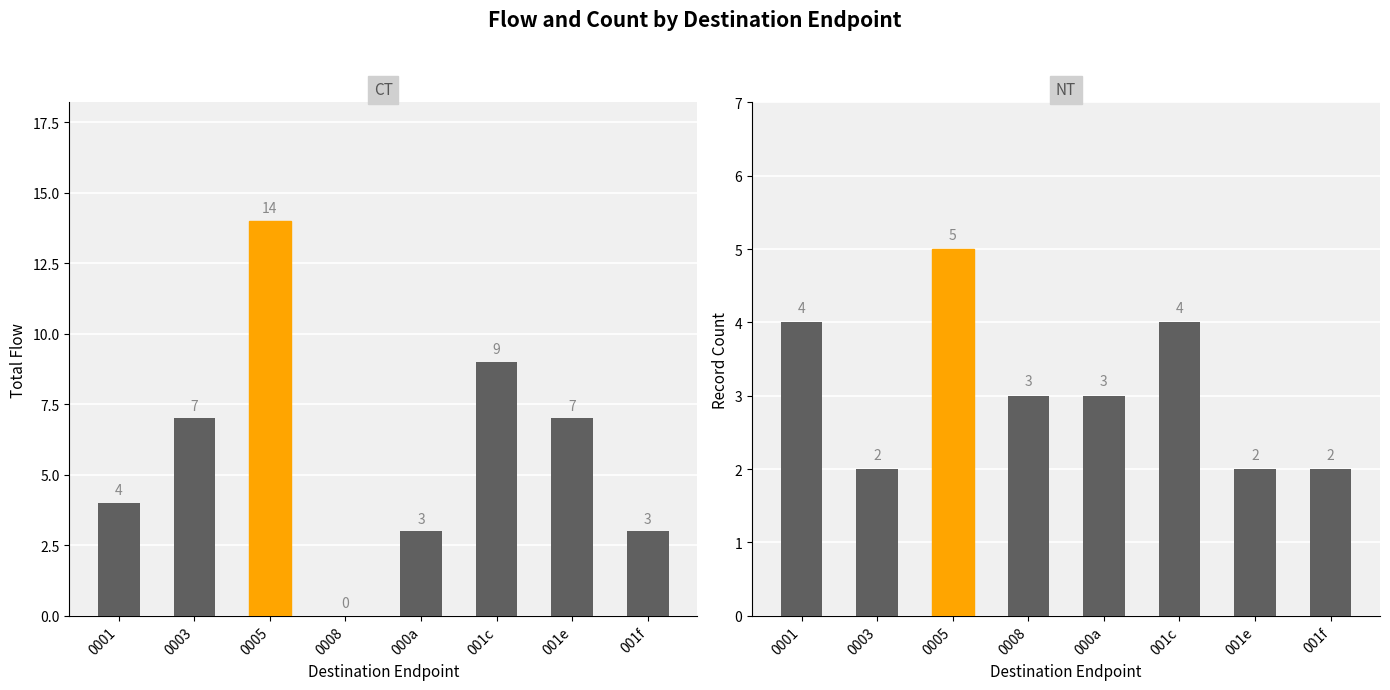

Rank the categories by Total Flow value from lowest to highest.

0008, 000a, 001f, 0001, 0003, 001e, 001c, 0005